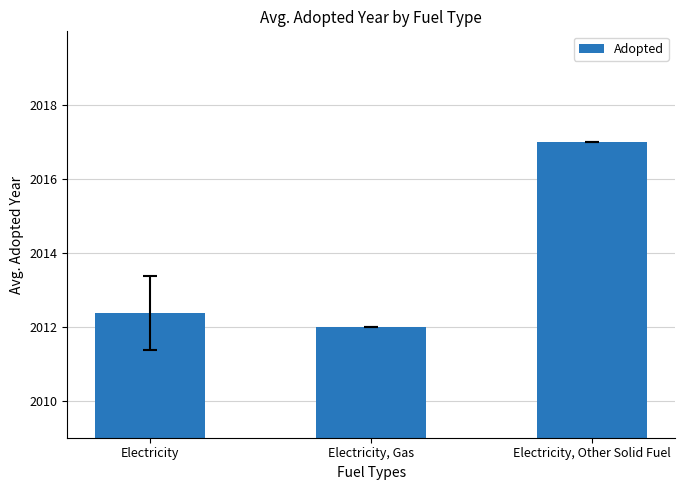

Reading left to right, list all the values displayed in this chart.

2012.4	2012.0	2017.0